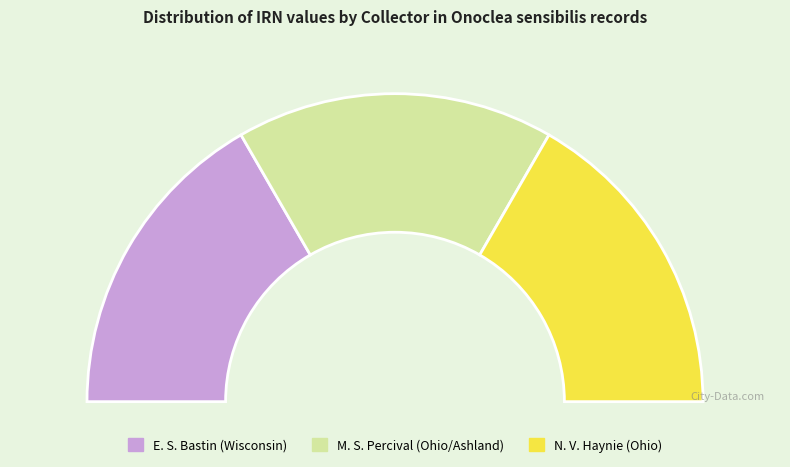

True or false: N. V. Haynie (Ohio) accounts for 33% of the total.

True